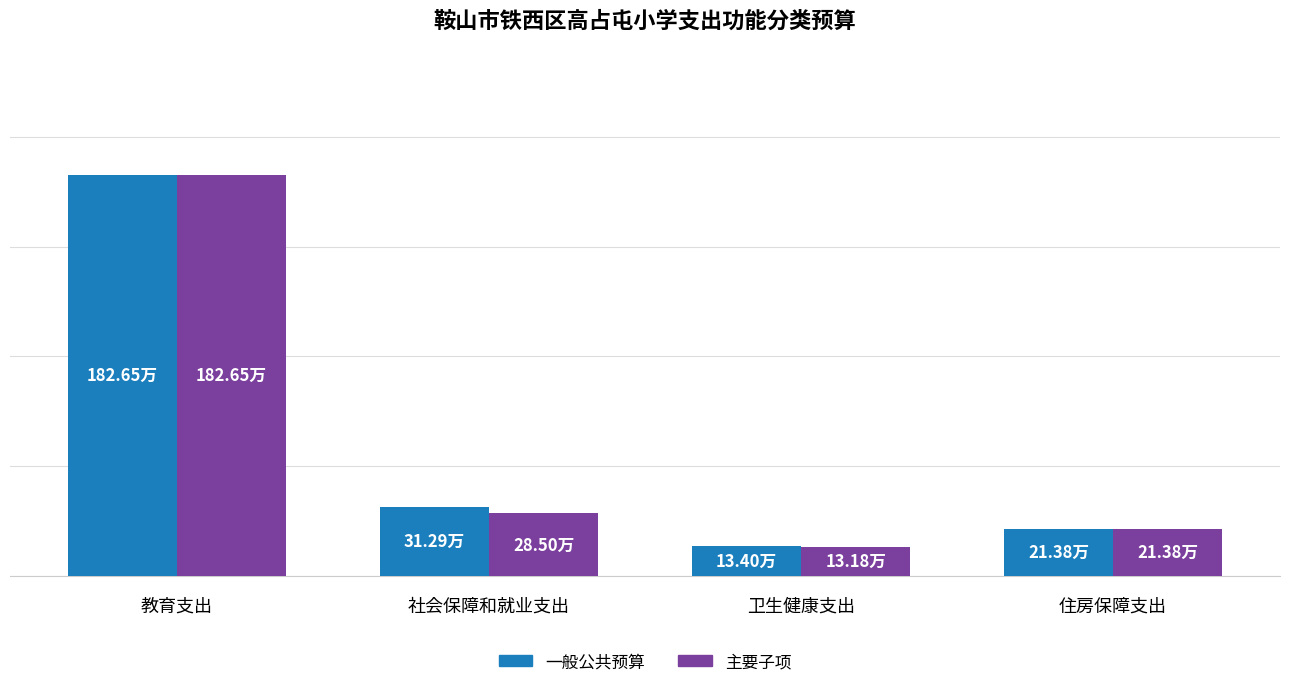

List the series in order of their overall mean, highest first.

一般公共预算, 主要子项